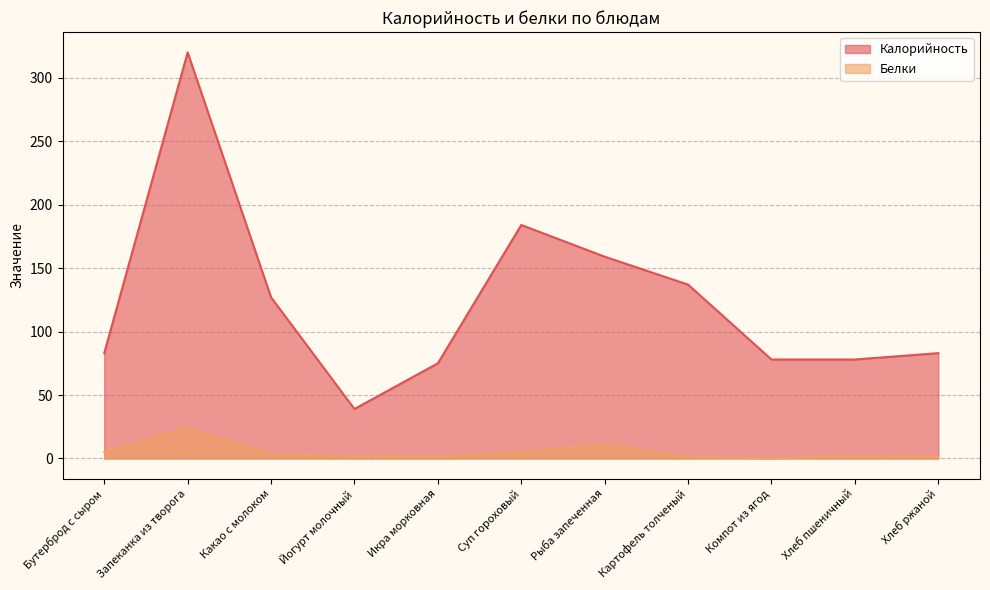

What is the lowest value of the Белки series?

0.2